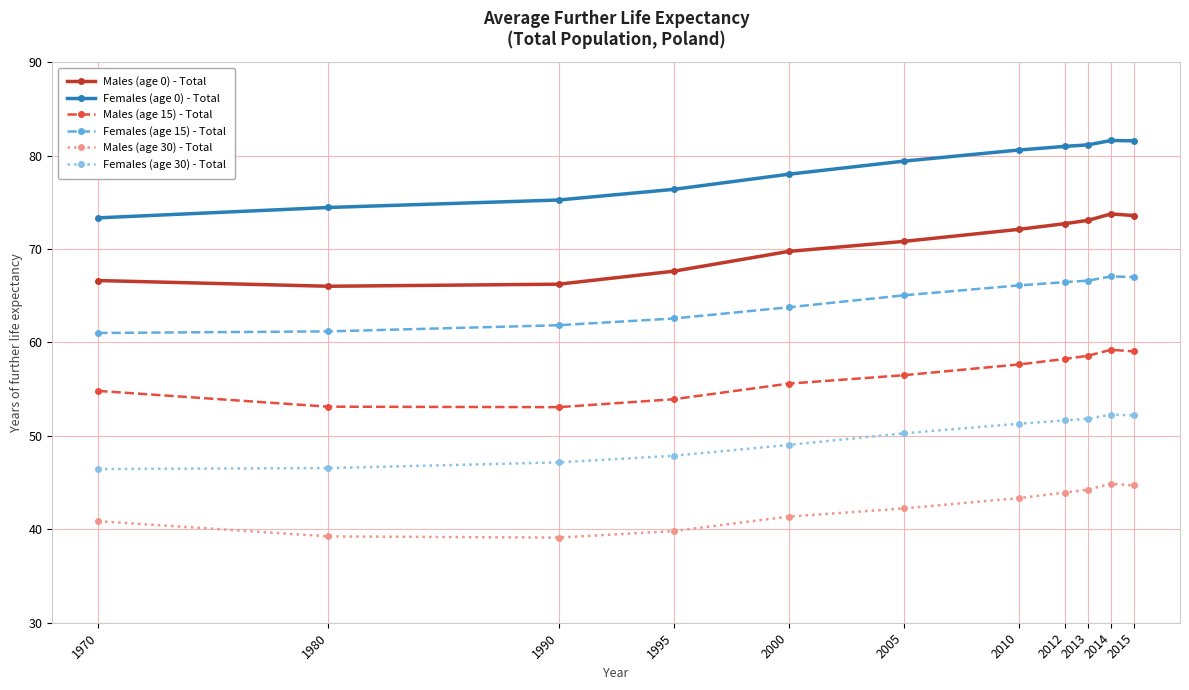

Rank the series by their maximum value, from highest to lowest.

Females (age 0) - Total, Males (age 0) - Total, Females (age 15) - Total, Males (age 15) - Total, Females (age 30) - Total, Males (age 30) - Total